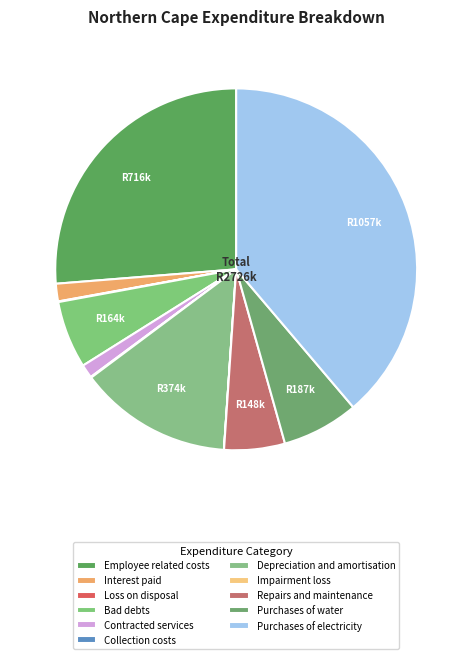

Which slice is the smallest?

Impairment loss